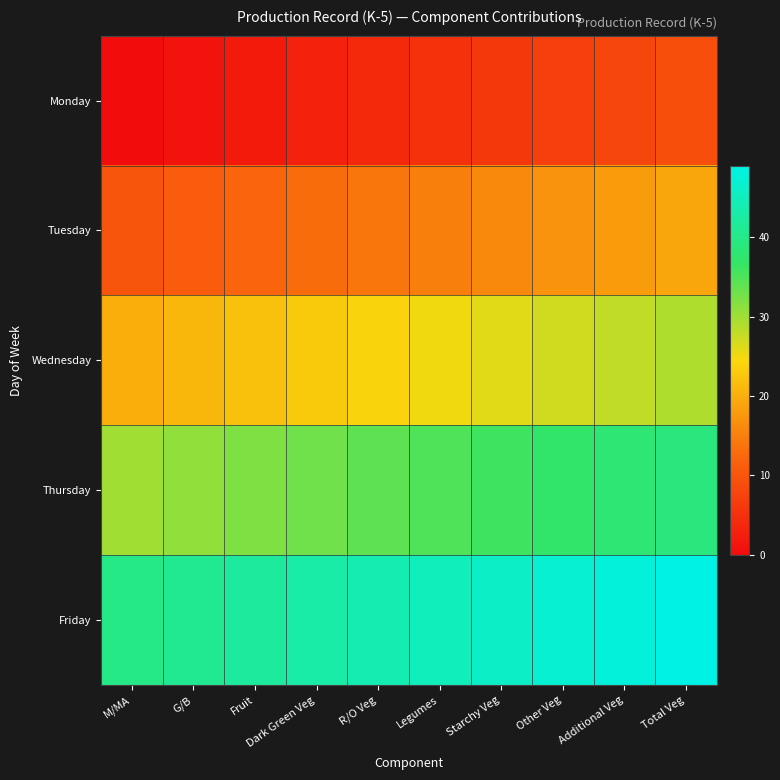

Between R/O Veg and Fruit, which is larger?

R/O Veg